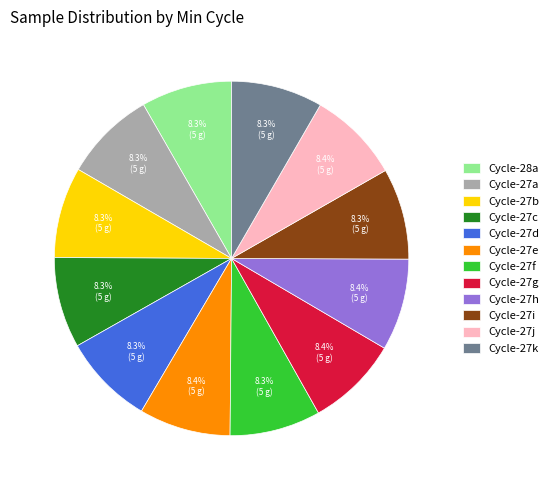

Is the sum of Cycle-28a and Cycle-27a greater than half?

No